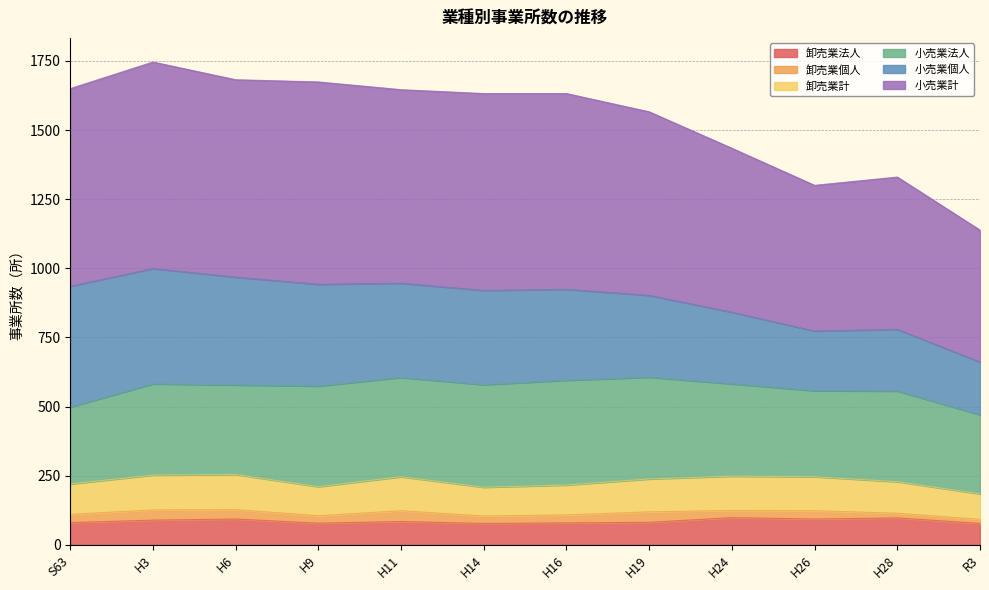

What is the difference between the highest and lowest values at H24?

1336